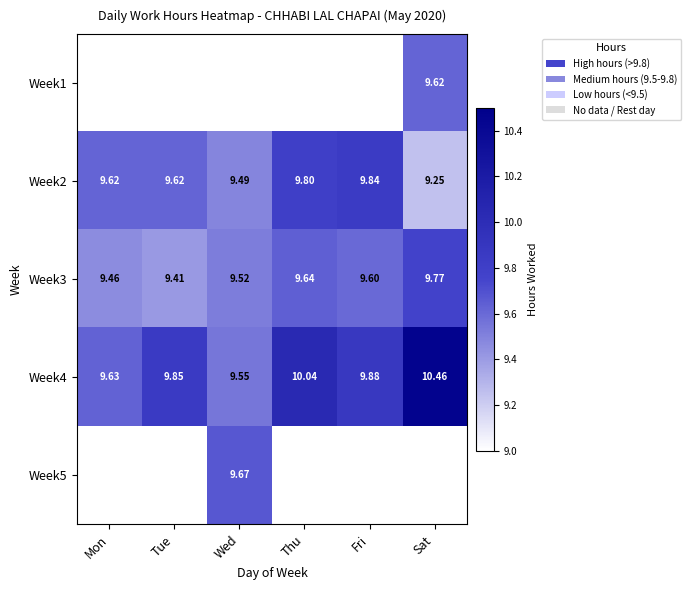

Rank the categories by Week3 value from highest to lowest.

Sat, Thu, Fri, Wed, Mon, Tue